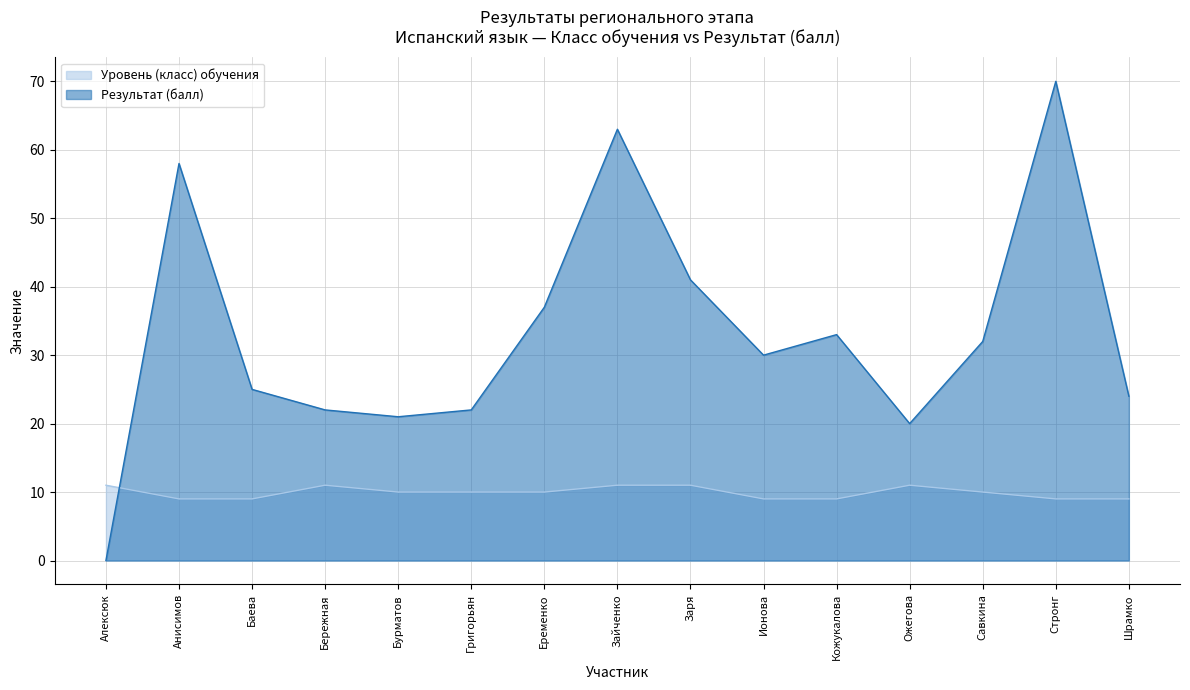

What position from the left is Еременко?

7